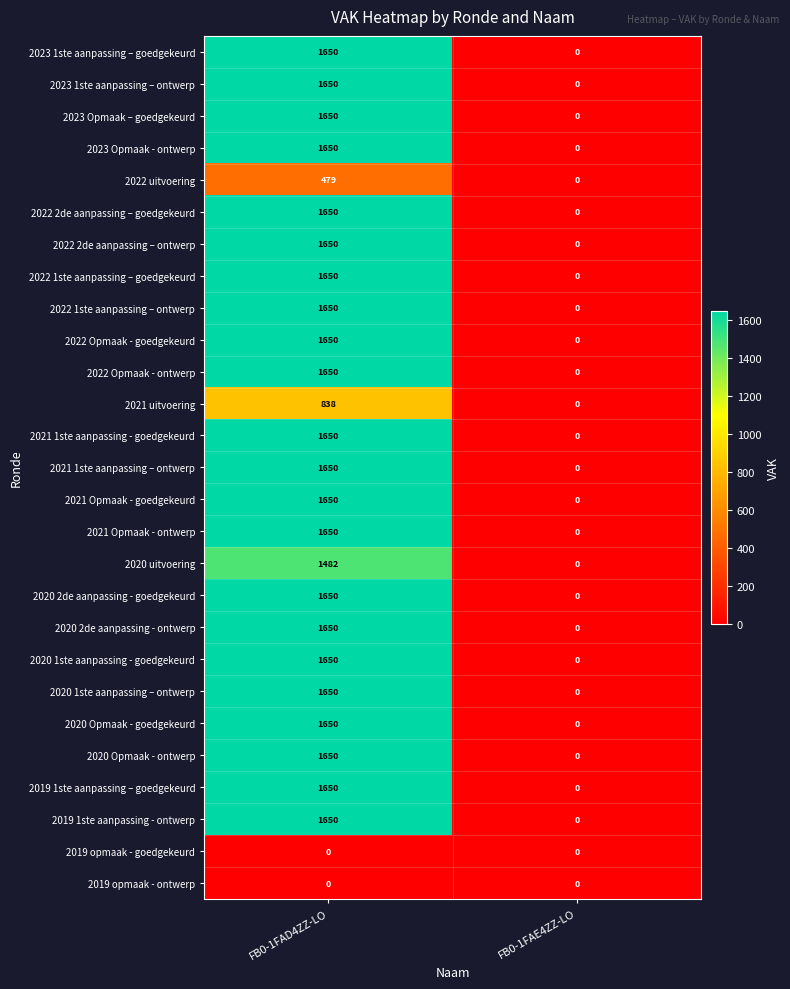

Which label corresponds to the largest value in the chart?

FB0-1FAD4ZZ-LO